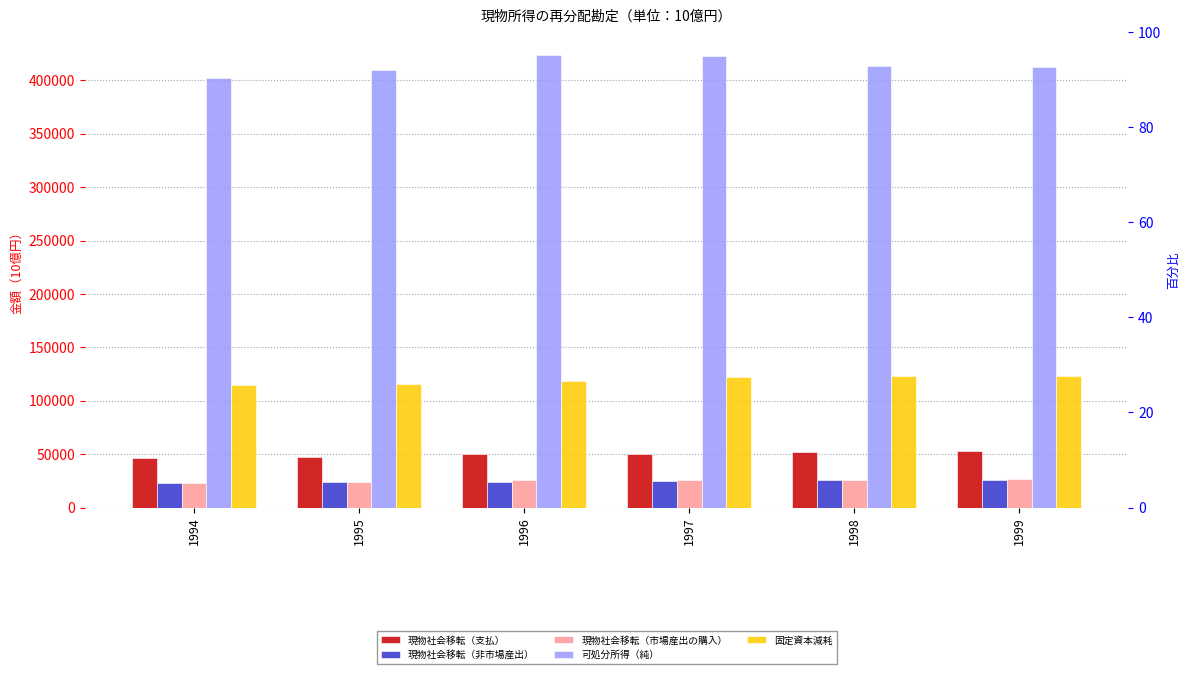

Reading left to right, what are all the values shown in this chart?

現物社会移転（支払）: 46015.4	47781.6	50021.3	50405.9	51718.2	53155.3
現物社会移転（非市場産出）: 22982.4	23699.9	24415.7	24854.3	25739.1	26174.4
現物社会移転（市場産出の購入）: 23033.1	24081.7	25605.6	25551.6	25979.1	26980.9
可処分所得（純）: 401850.9	409758.0	424022.8	423091.9	413051.0	412177.7
固定資本減耗: 114818.4	115476.2	118179.8	122154.0	123584.1	123479.7